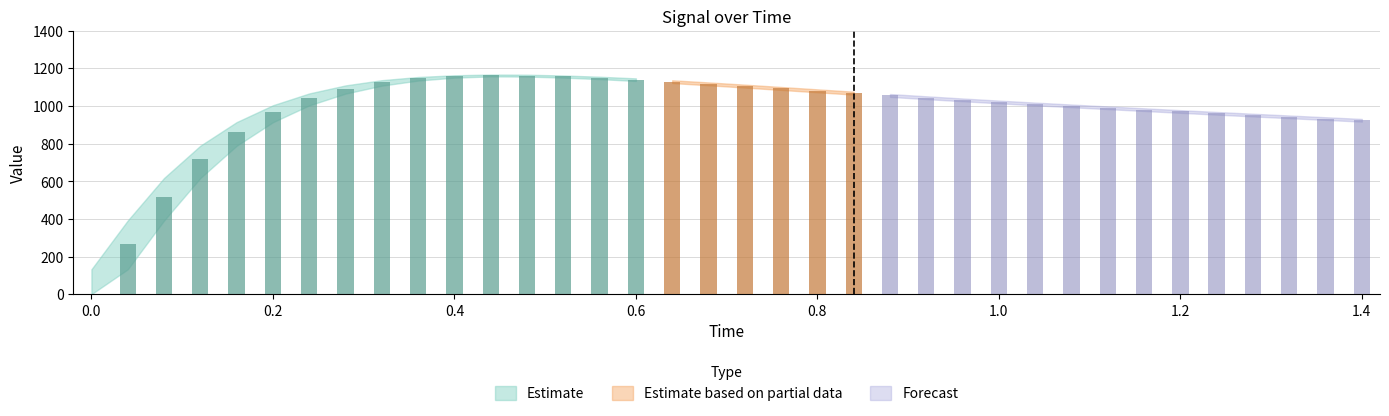

The value of time at reference is 0.1. True or false?

False